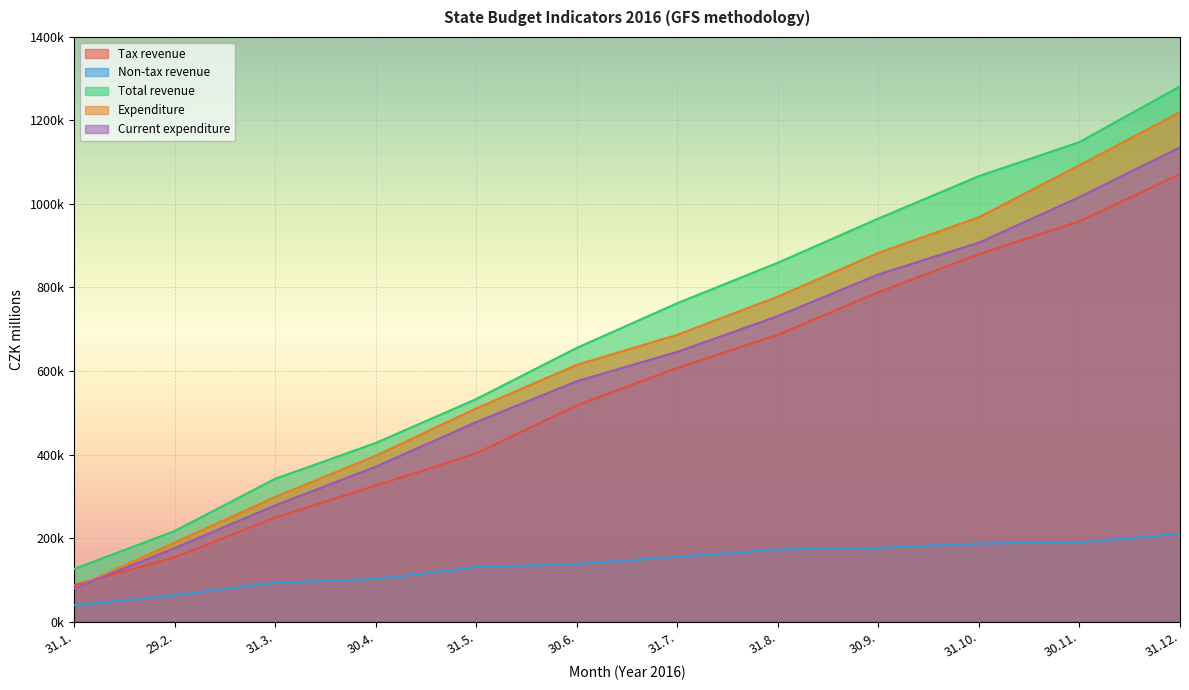

Reading left to right, what are all the values shown in this chart?

Tax revenue: 86902	153821	248851	325753	402698	517602	607545	686745	788698	879841	958565	1071488
Non-tax revenue: 38954	63047	93100	101898	130146	137826	154871	172580	176512	186872	189748	210130
Total revenue: 125856	216868	341951	427651	532844	655428	762416	859325	965210	1066713	1148313	1281618
Expenditure: 79987	189174	298354	397131	510457	614783	686788	778136	882936	968378	1092862	1219844
Current expenditure: 79420	176005	278330	370734	477677	575569	645914	731547	831334	907529	1016634	1135570